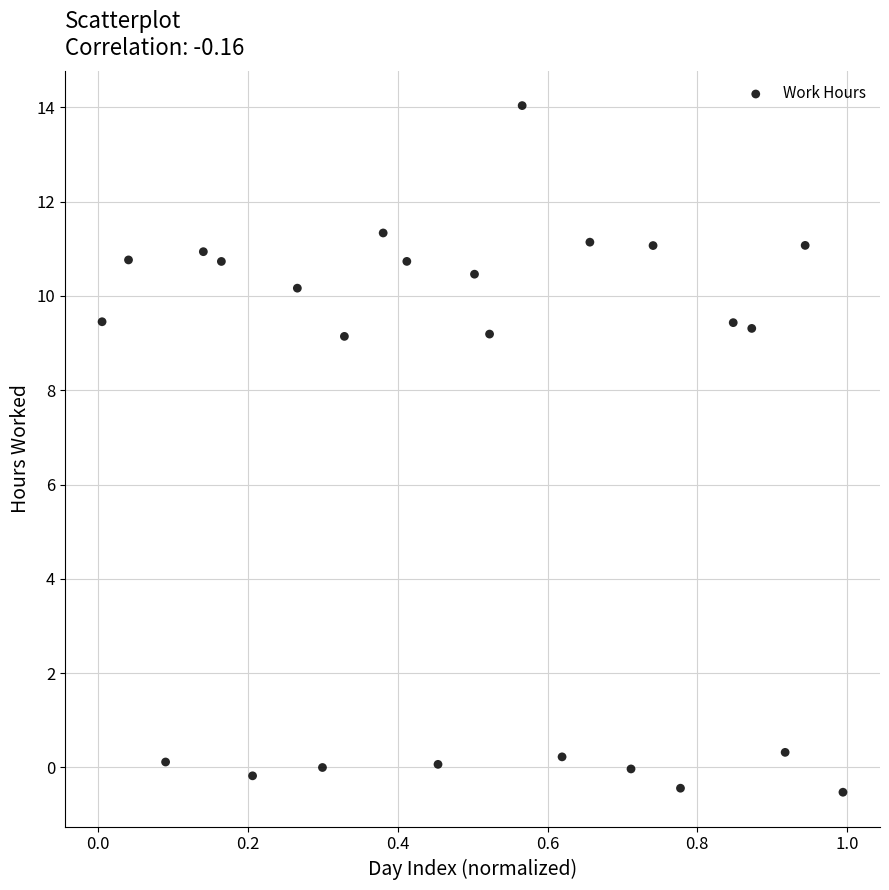

What is the range of Y values (max minus min)?

14.6